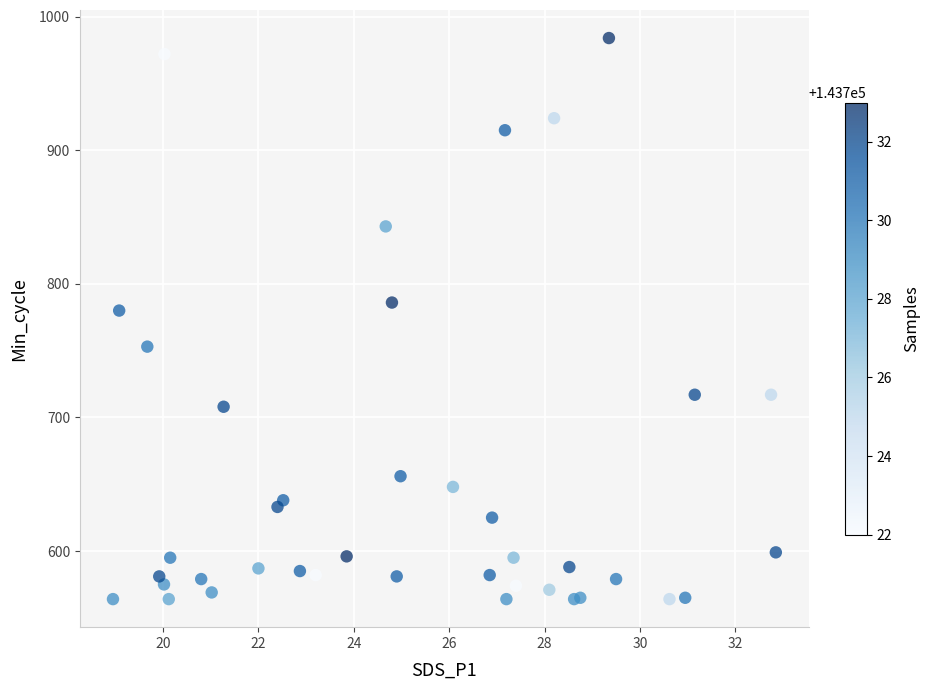

What Y value in the scatter plot is closest to 774?

780